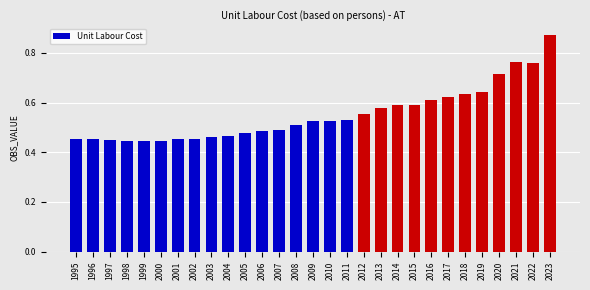

Which category has the highest value across all series?

2023